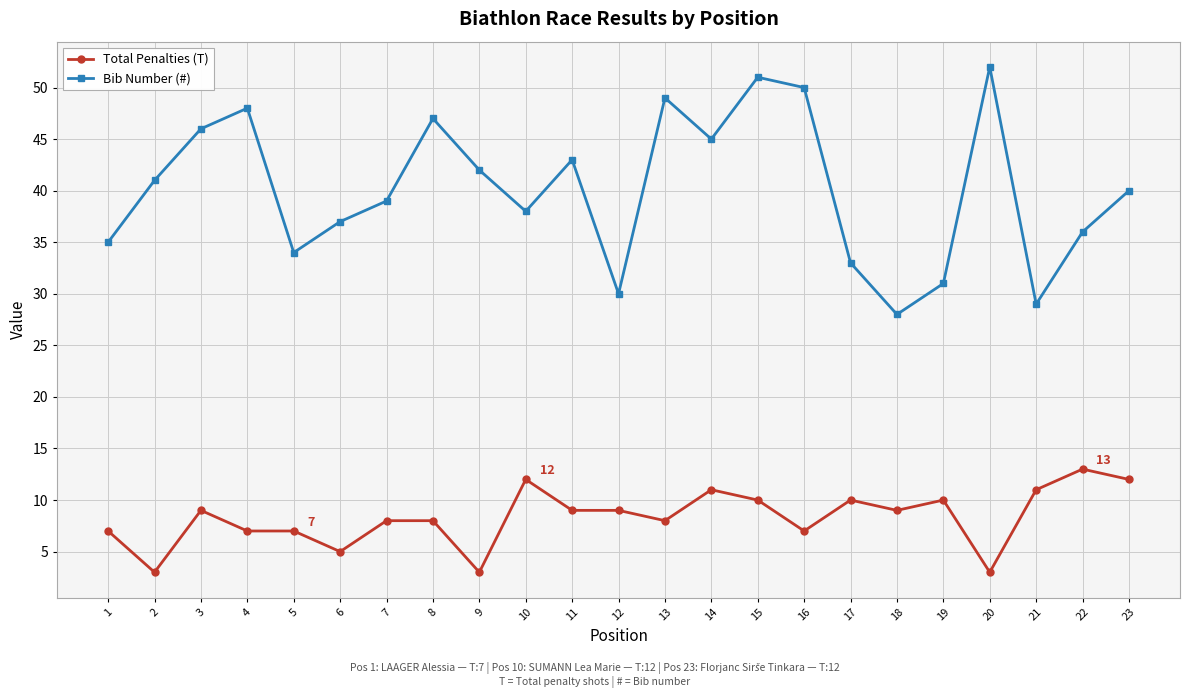

Read the Bib Number (#) value at 15, to the nearest 5.

50